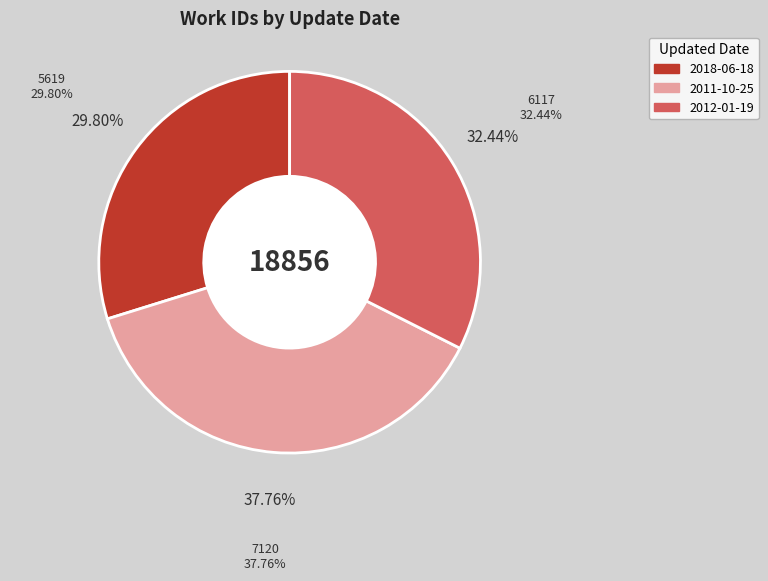

What is the smallest slice in the pie chart?

2018-06-18